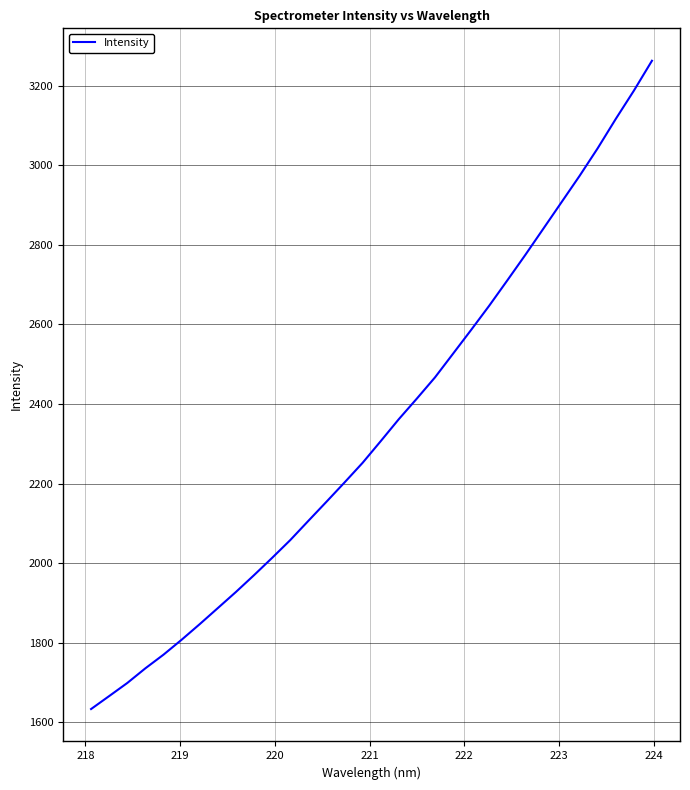

What is the maximum value shown in the chart?

3262.2